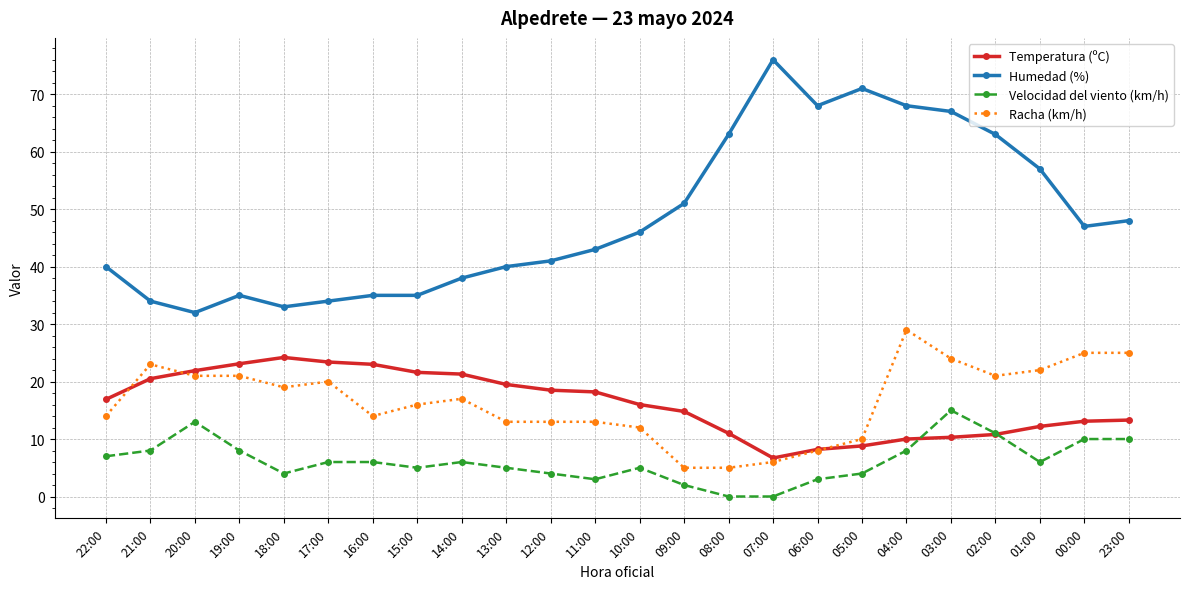

How many intersections are there between Temperatura (ºC) and Velocidad del viento (km/h)?

2